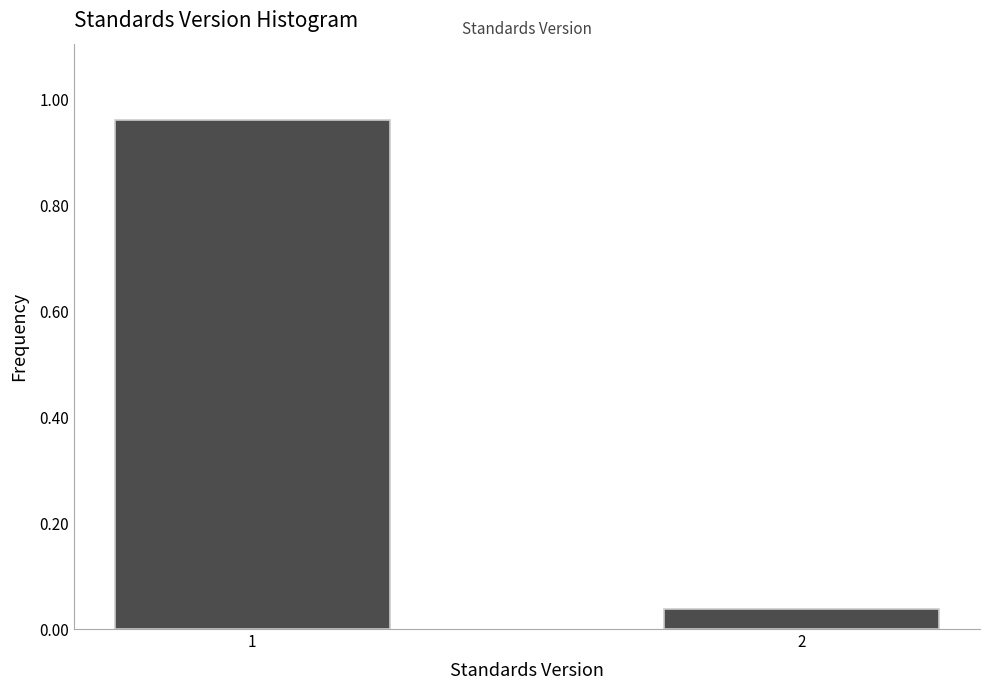

What is the change in value from 1 to 2?

-0.9